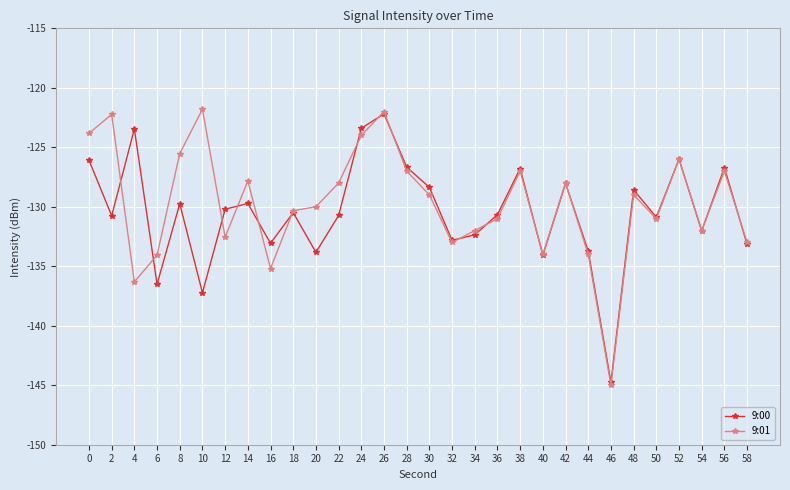

What is the value of the 9:01 point at the 22nd from the left?

-128.0